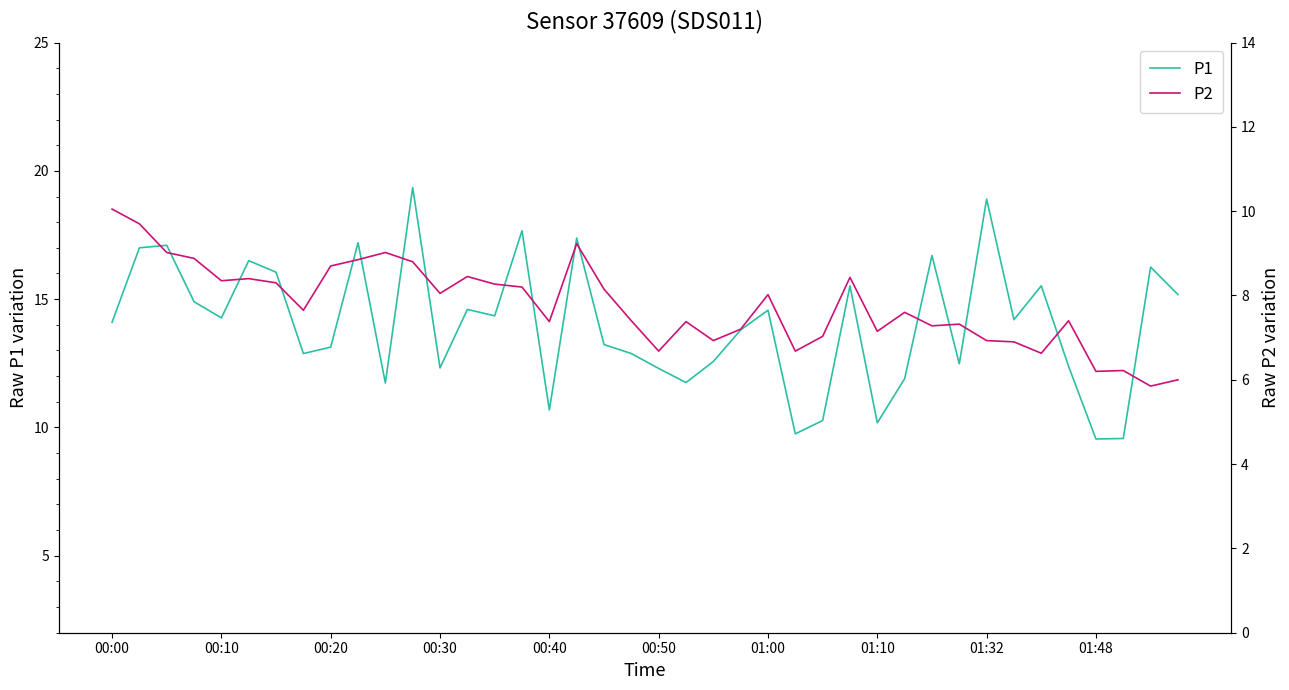

What is the difference between the maximum and second lowest values in the P2 series?

4.1